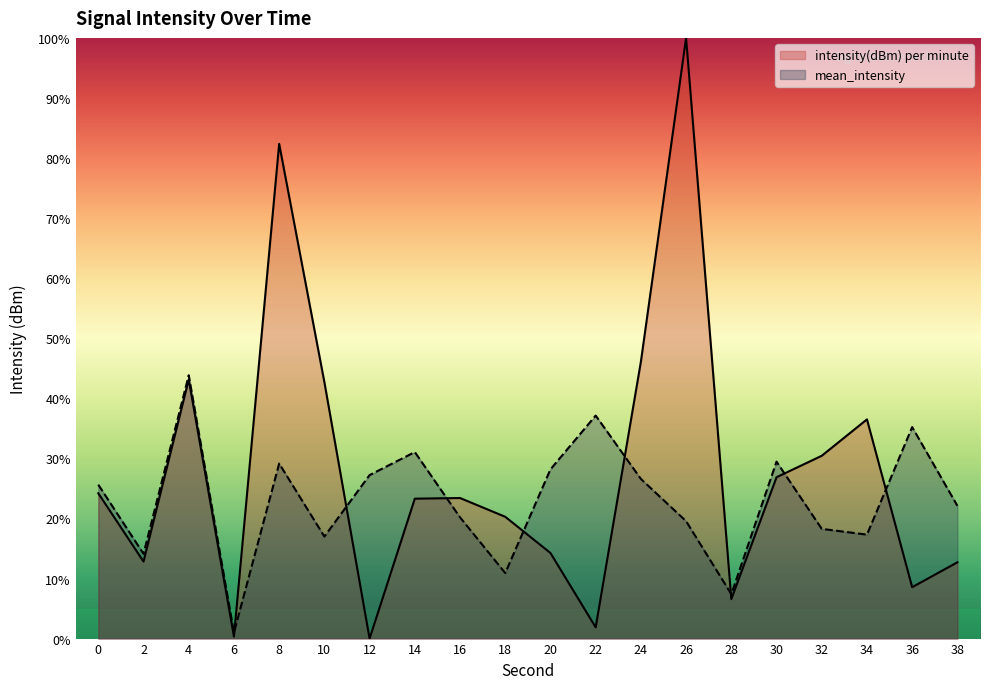

What is the greatest value displayed?

100.0